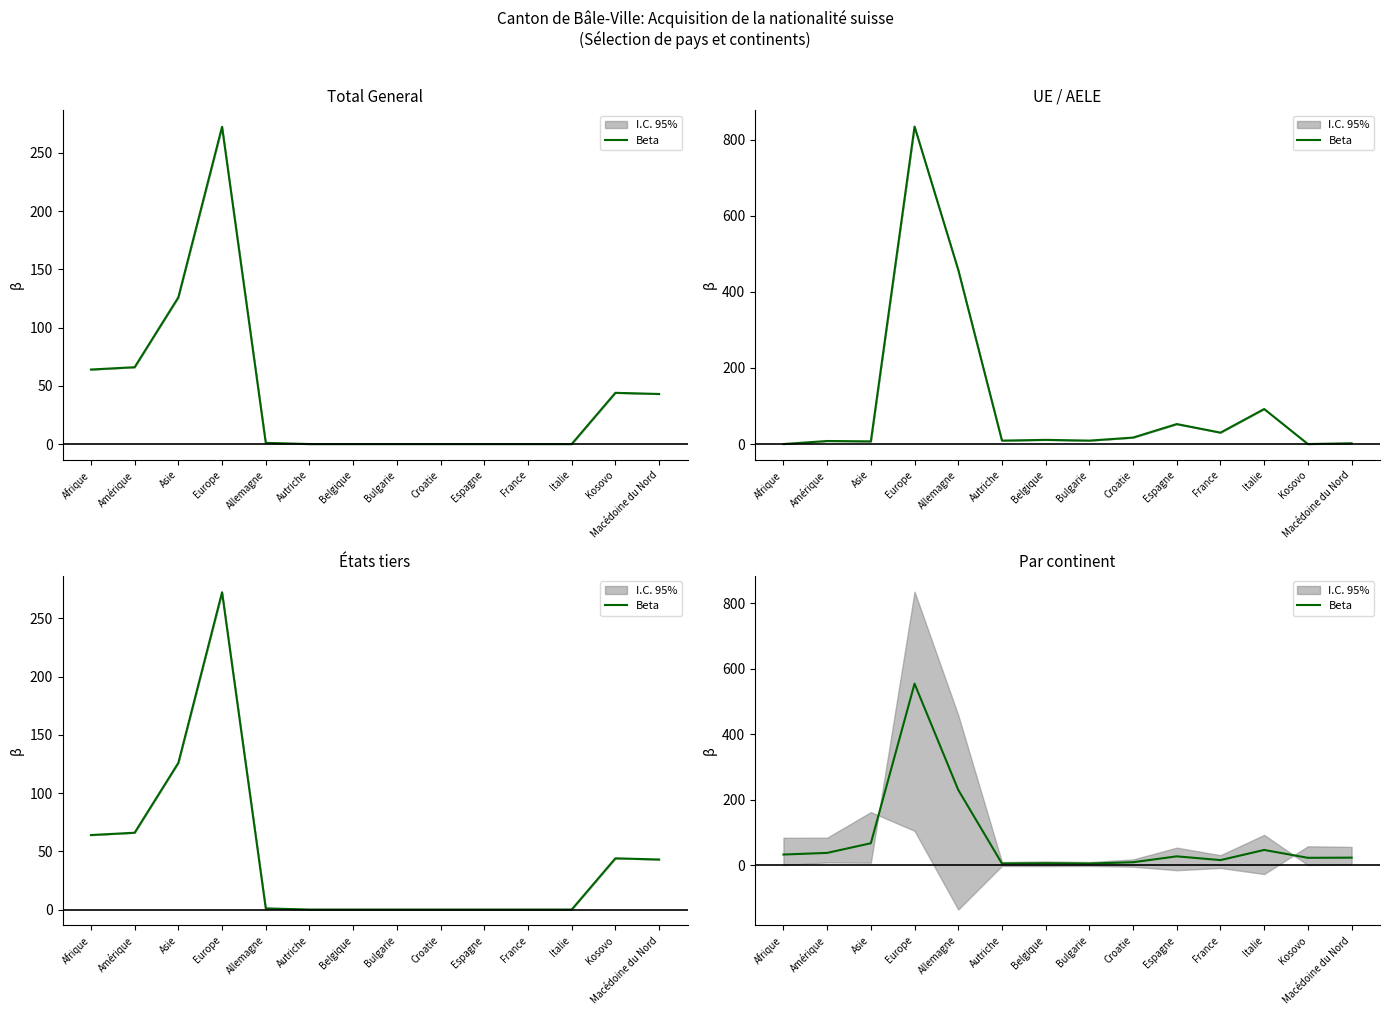

How many data points are less than 26?

7